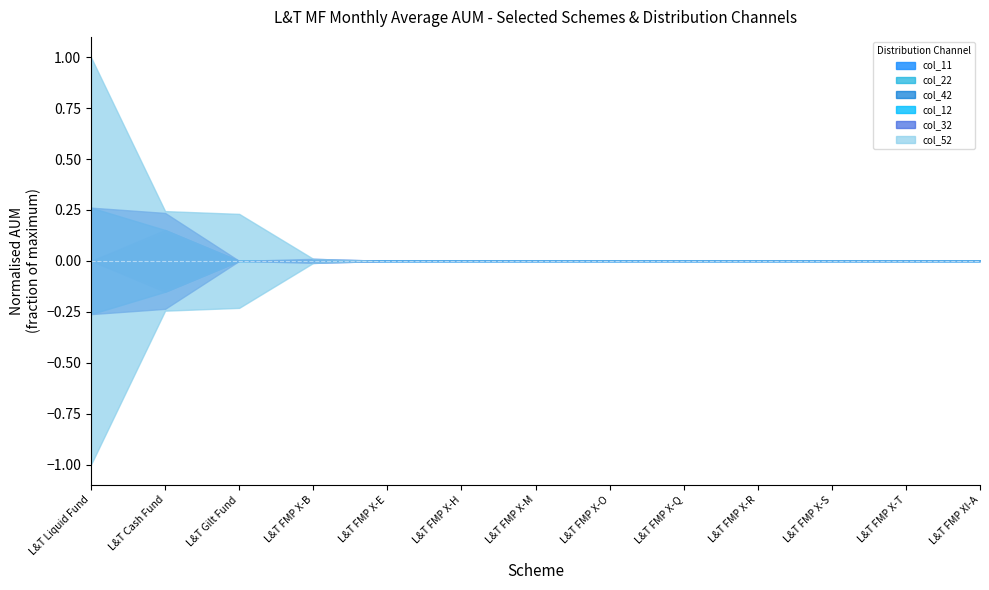

Which series changed the most between L&T FMP X-H and L&T FMP X-M?

col_11 (Liquid/MM - Gilt Direct T15 I)